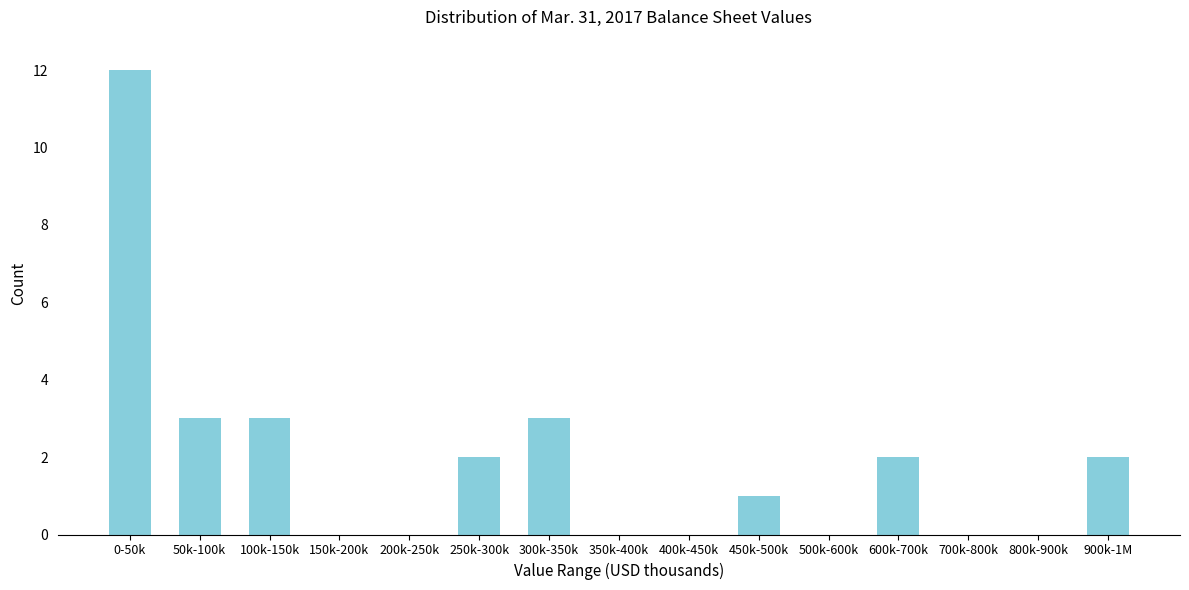

Reading right to left, list all the values displayed in this chart.

900k-1M=2	800k-900k=0	700k-800k=0	600k-700k=2	500k-600k=0	450k-500k=1	400k-450k=0	350k-400k=0	300k-350k=3	250k-300k=2	200k-250k=0	150k-200k=0	100k-150k=3	50k-100k=3	0-50k=12